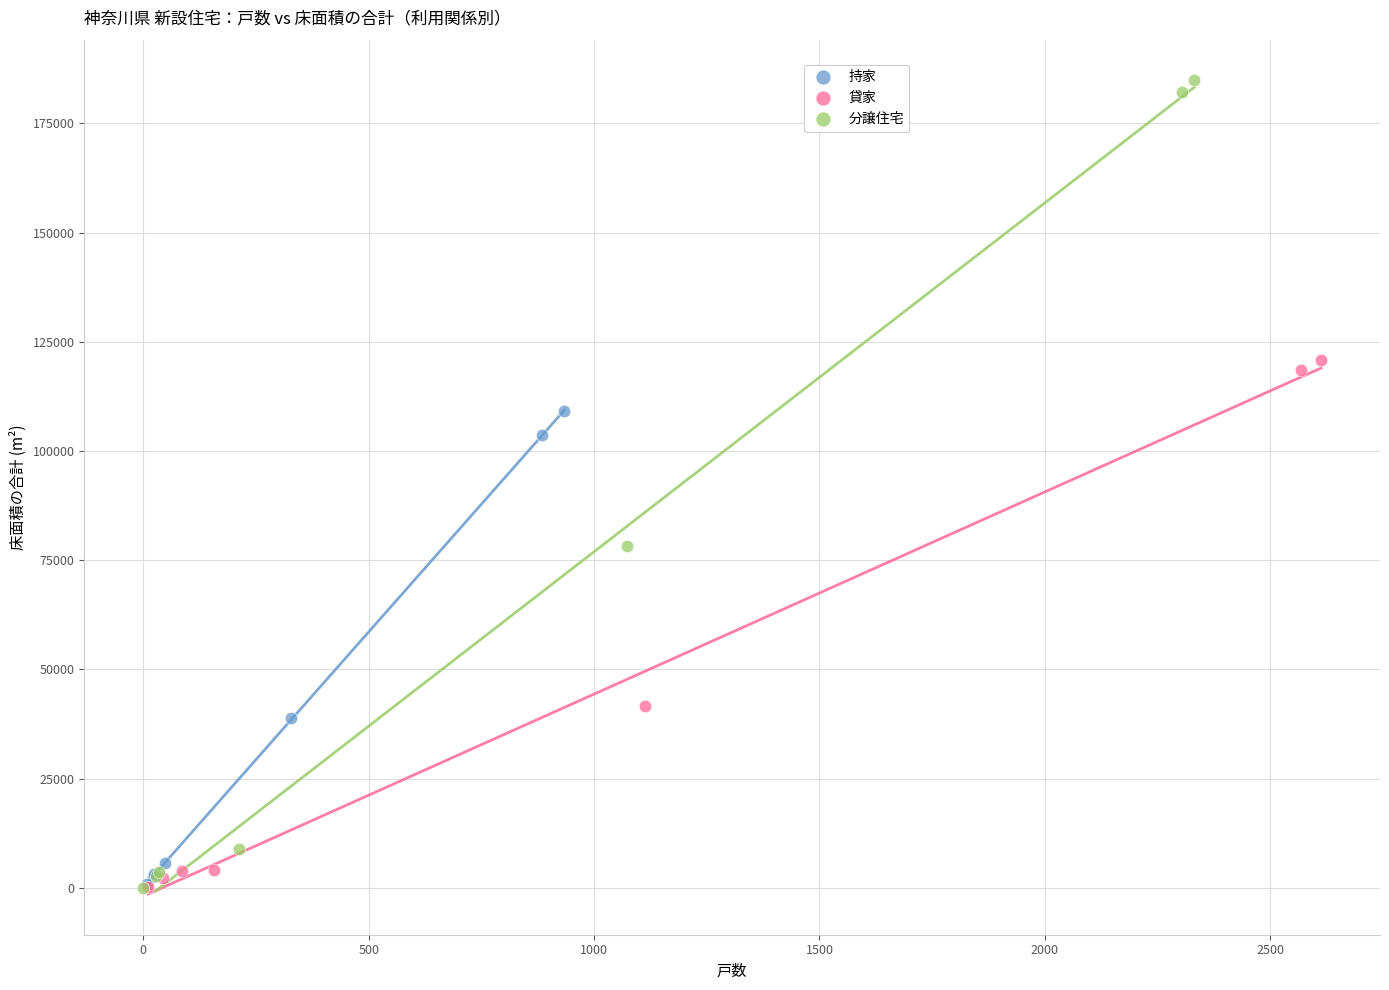

What are all the series names shown in the legend?

持家, 貸家, 分譲住宅